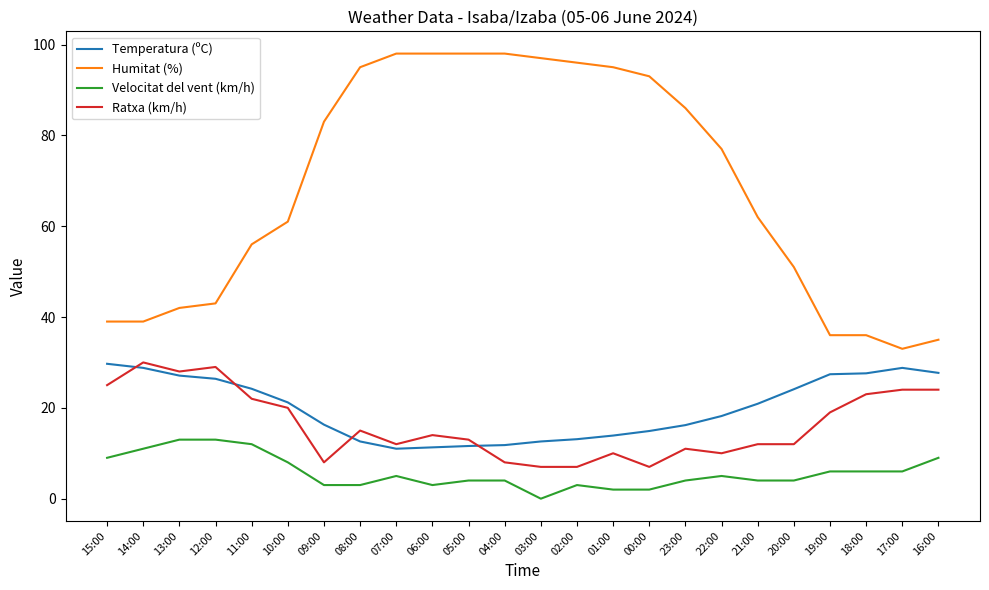

Where does the Velocitat del vent (km/h) series first go above 5?

15:00